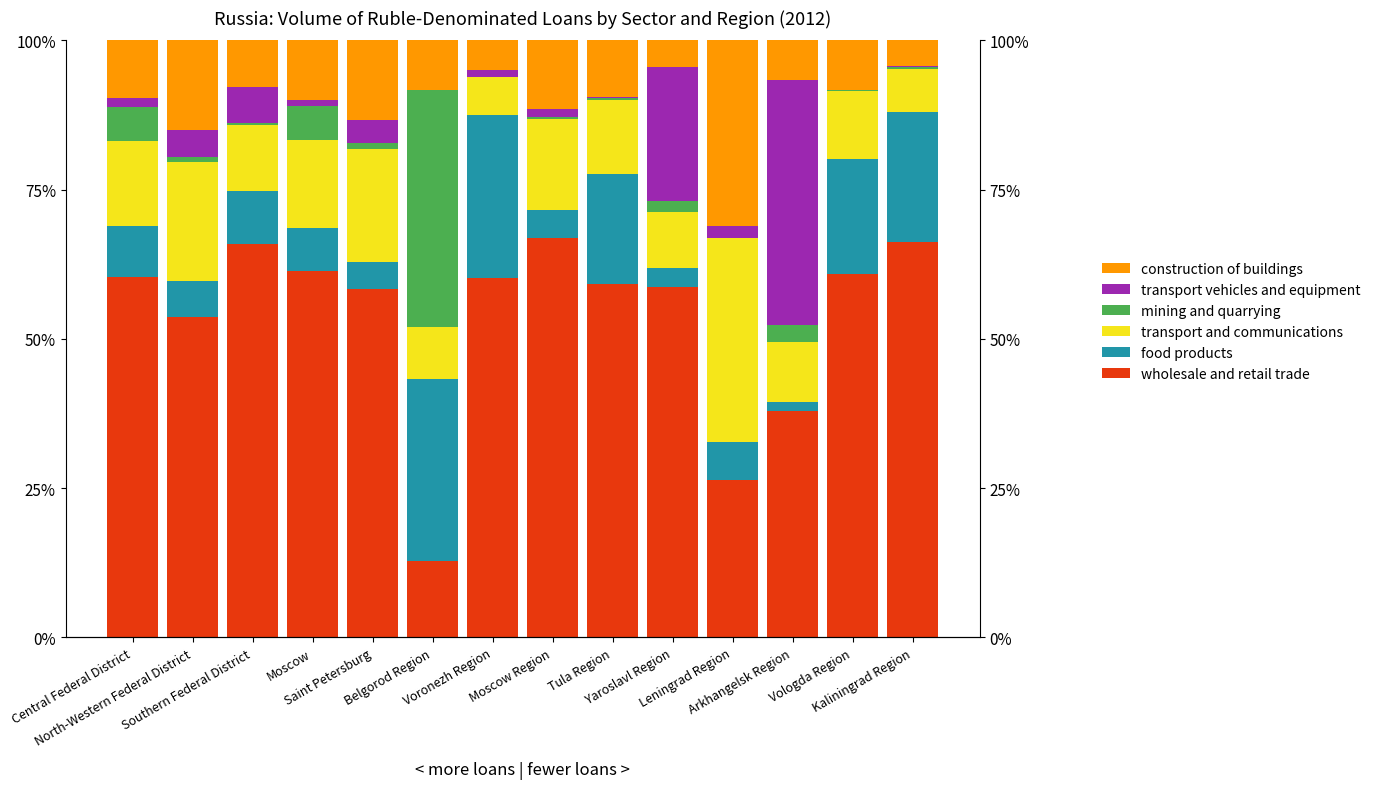

What is the minimum value for food products?

1.5